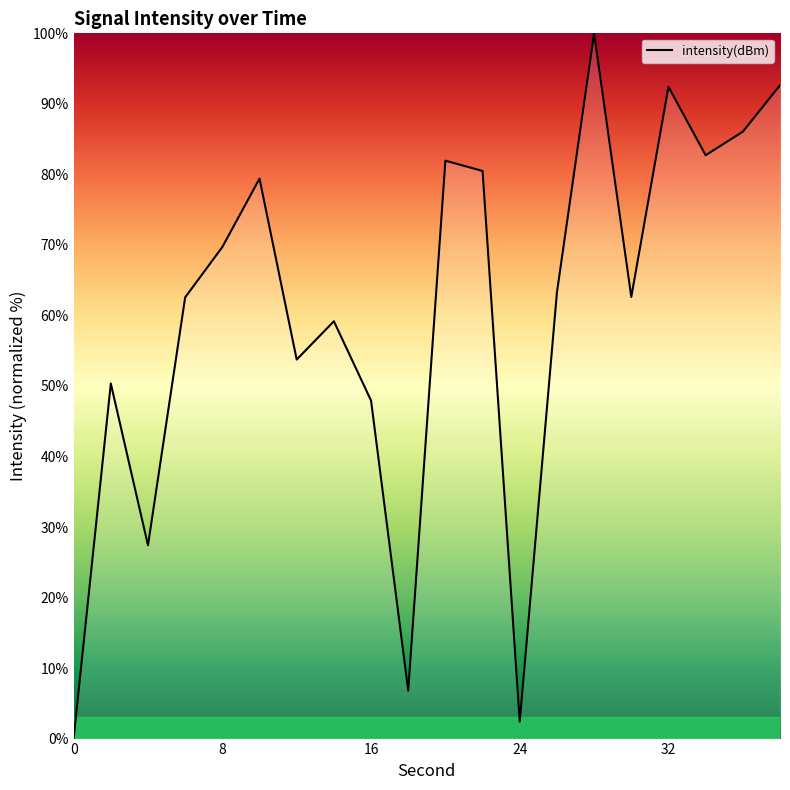

What is the greatest value displayed?

100.0